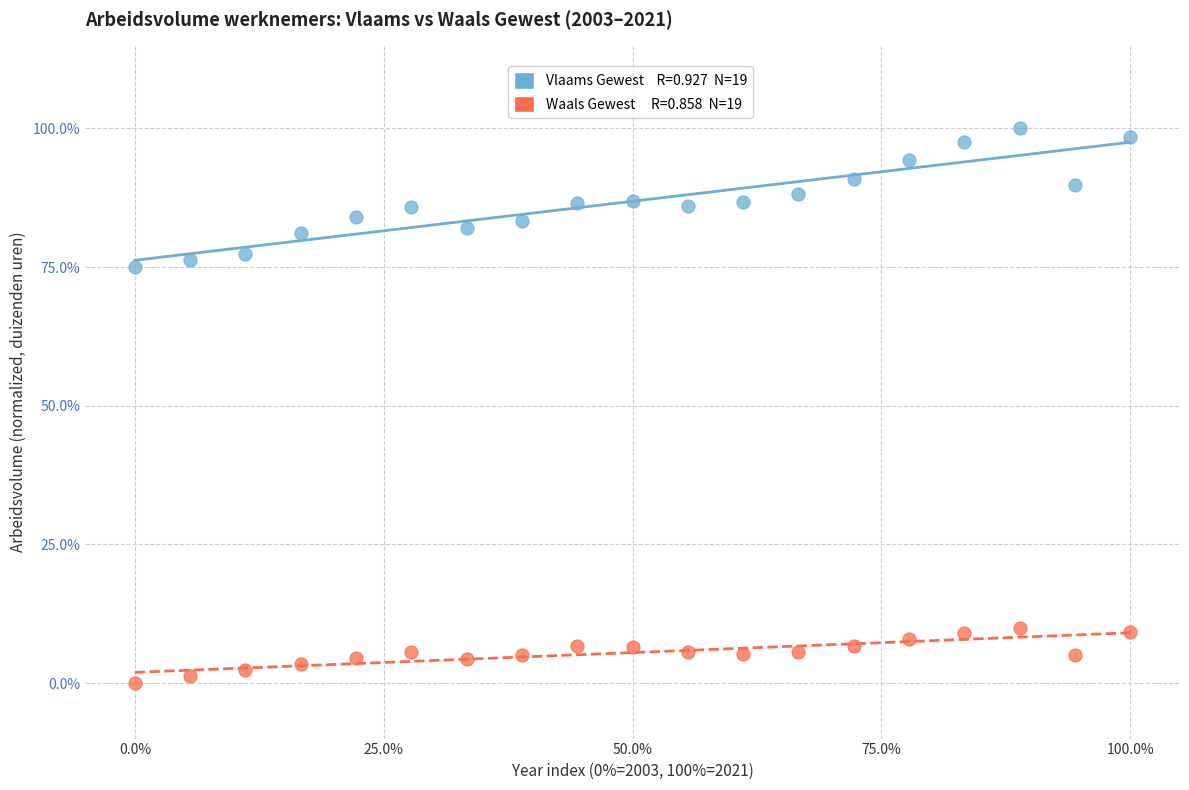

Across all data points, what is the range of Y values (max minus min)?

100.0